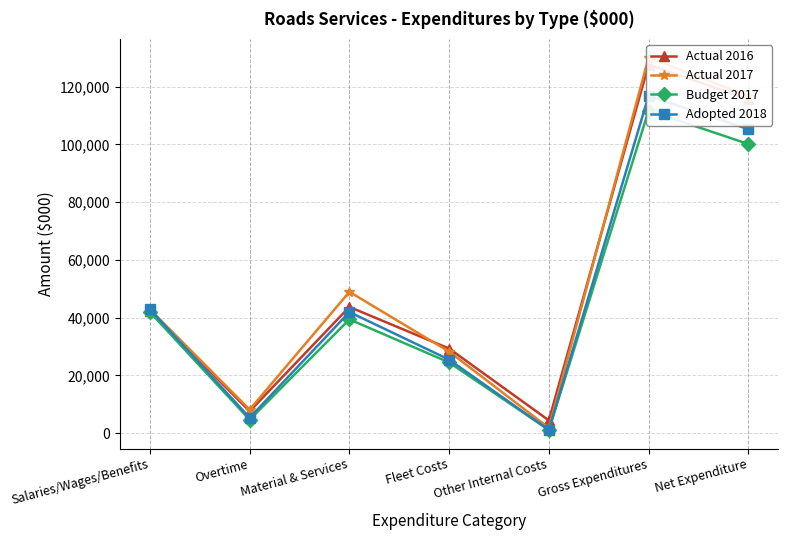

What is the sum of the Actual 2017 values at Gross Expenditures and Material & Services?

178977